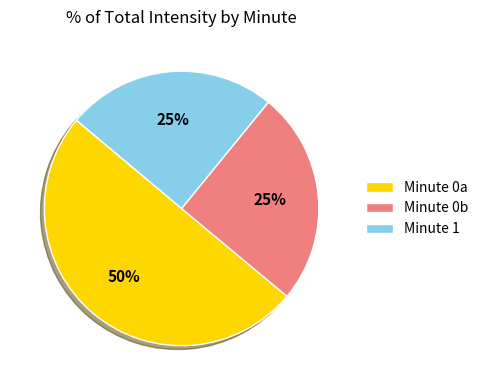

To the nearest percent, what is the average slice percentage?

33%